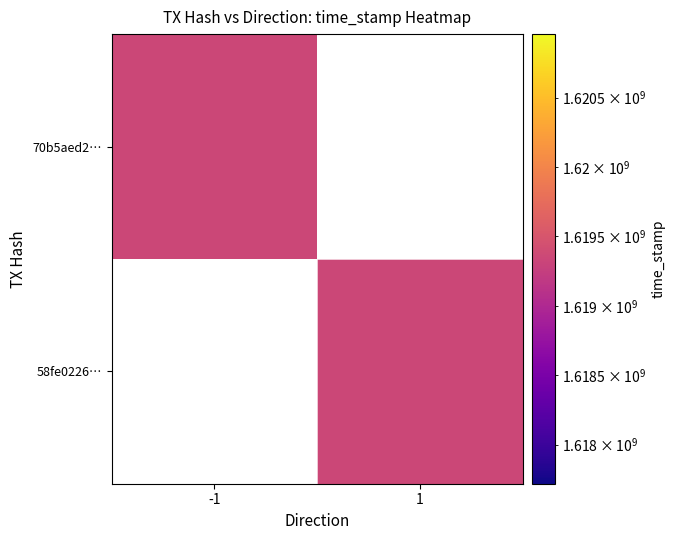

Reading right to left, transcribe all the data shown in this chart.

70b5aed20472e564623cec37b440d3384145909: time_stamp=1619339123	direction=-1
58fe022623a217d7c14e06e32903ba8046ceceb: time_stamp=1619338718	direction=1